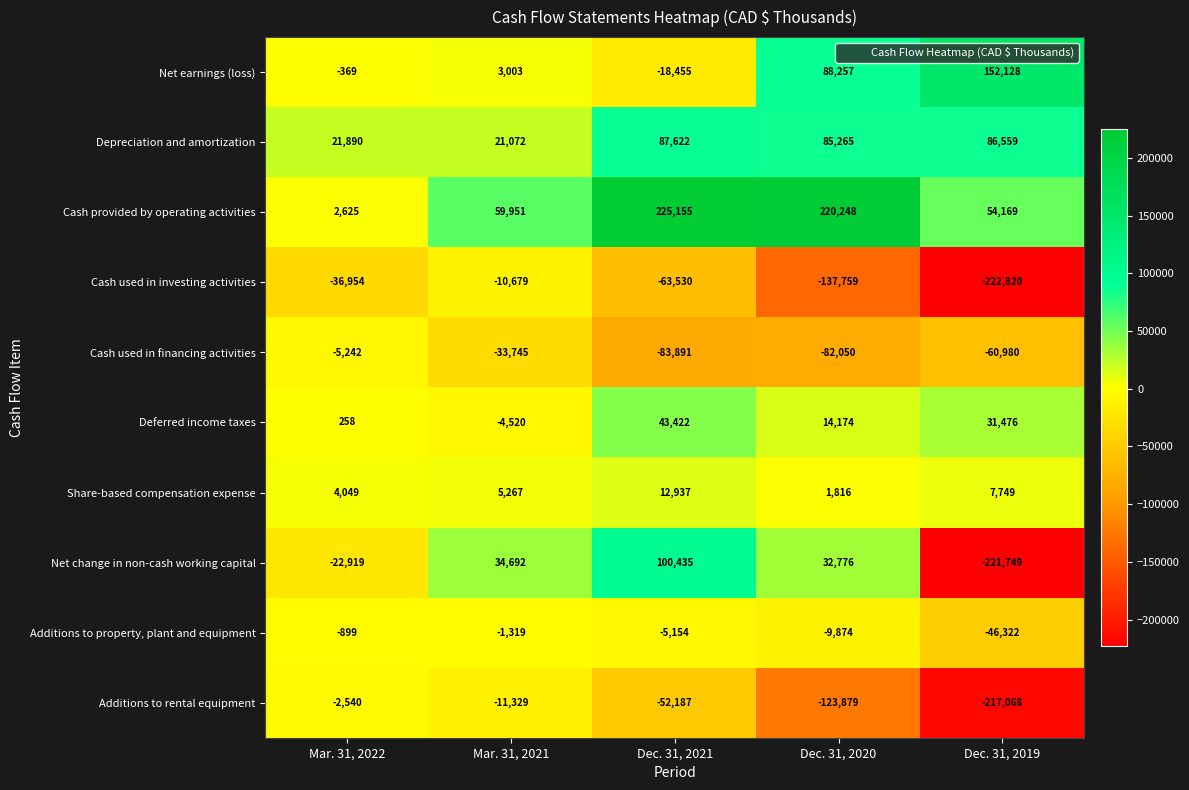

At which label does Additions to property, plant and equipment reach its minimum?

Dec. 31, 2019